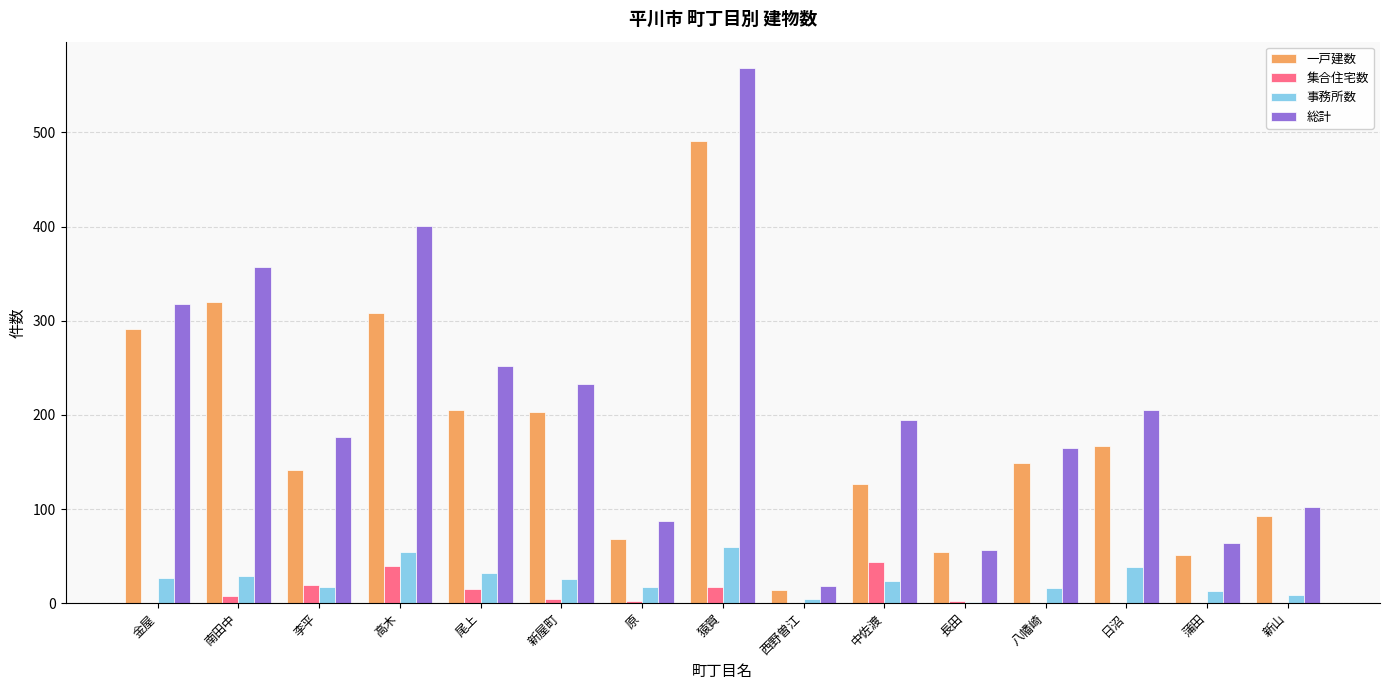

Is it true that 集合住宅数 equals 17 at 猿賀?

True